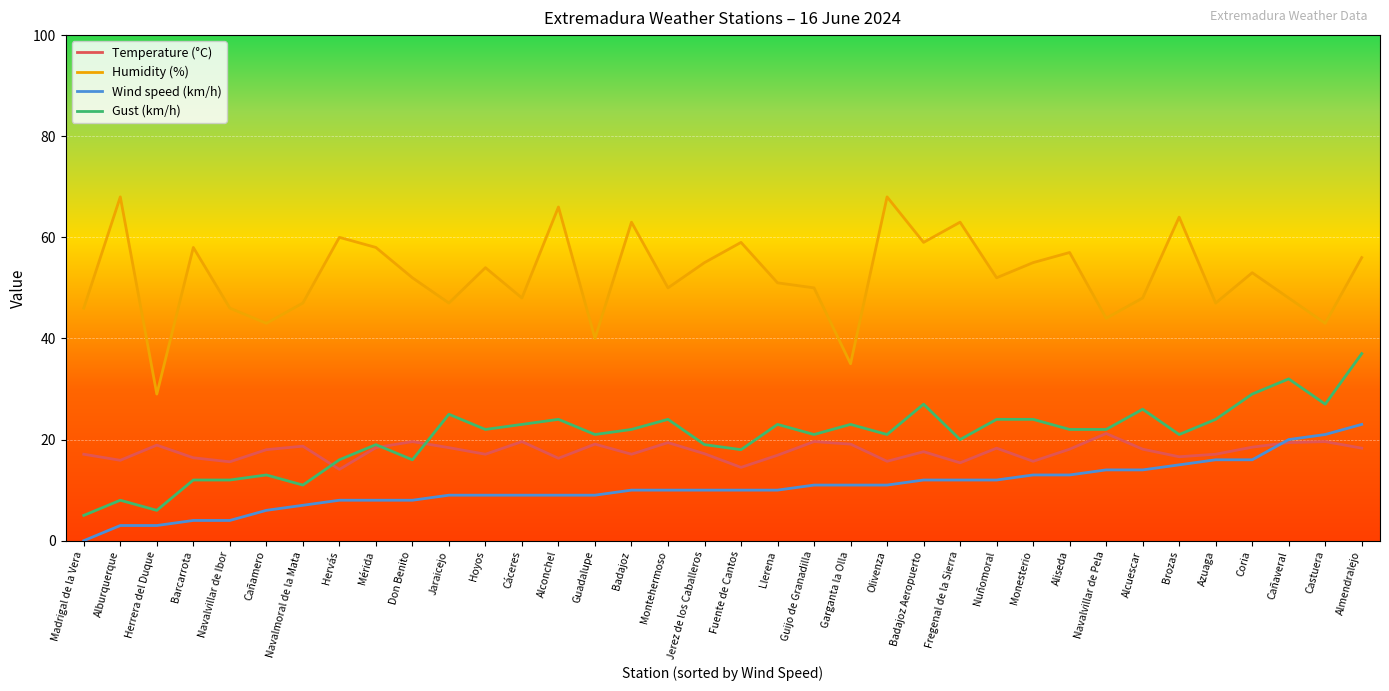

Is this an area chart (filled region under the line)?

No